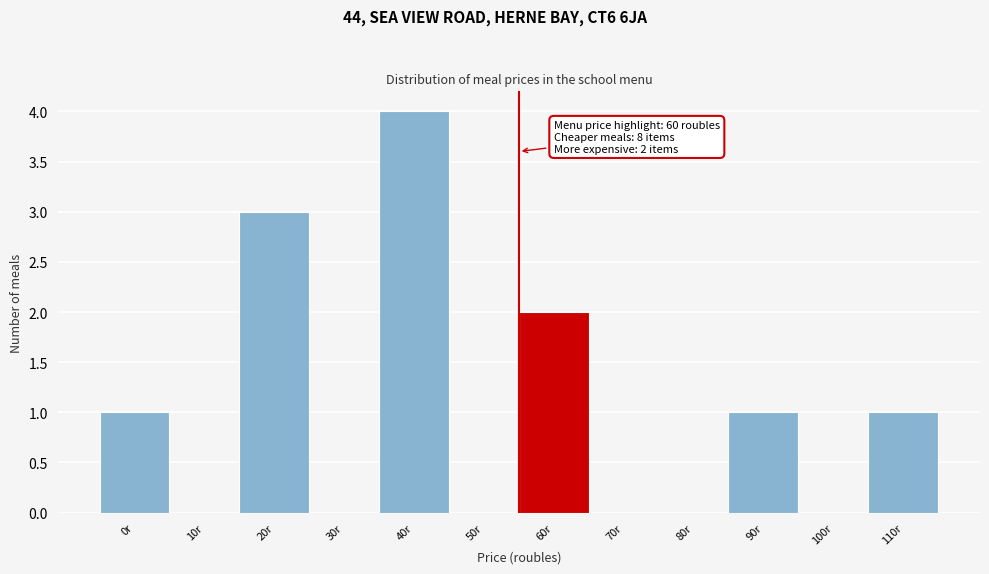

Reading left to right, transcribe all the data shown in this chart.

0r=1	10r=0	20r=3	30r=0	40r=4	50r=0	60r=2	70r=0	80r=0	90r=1	100r=0	110r=1